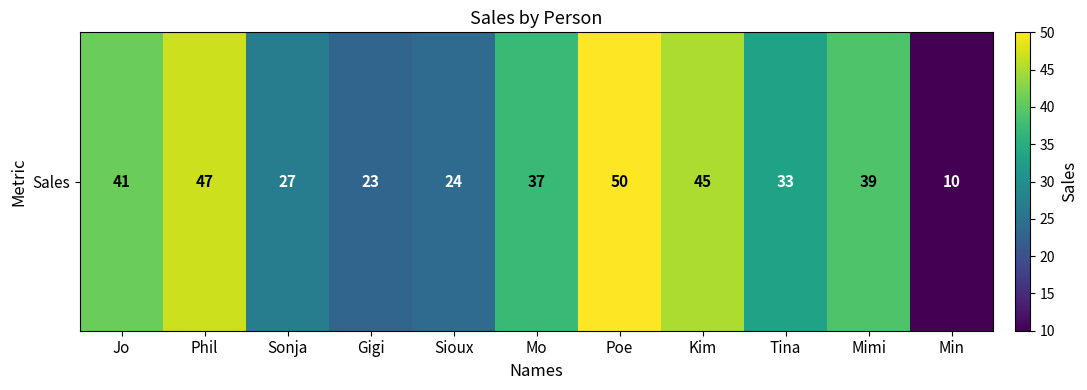

Which has a higher value, Phil or Sioux?

Phil